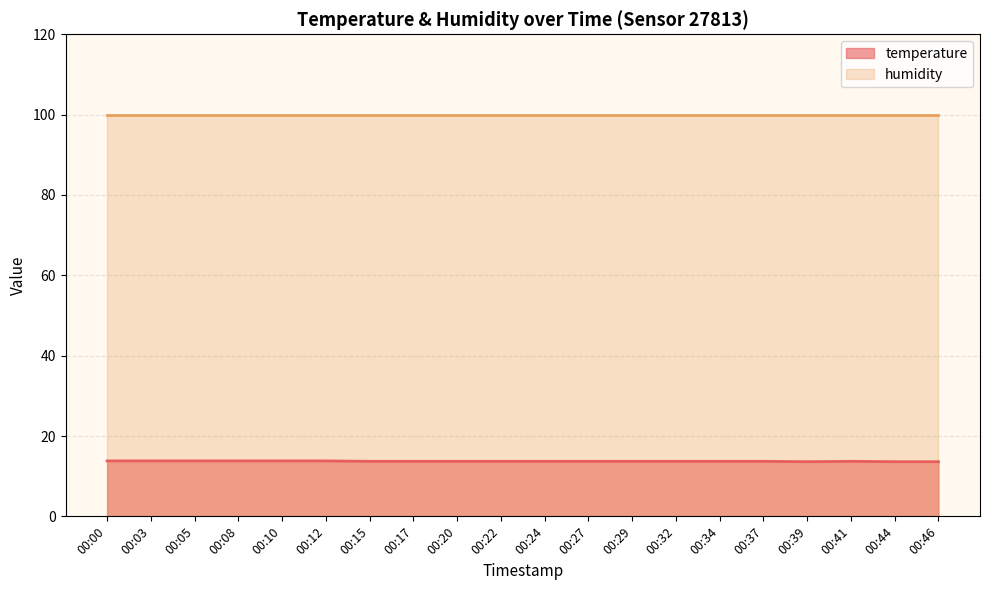

What is the difference between the maximum and minimum values?

0.2